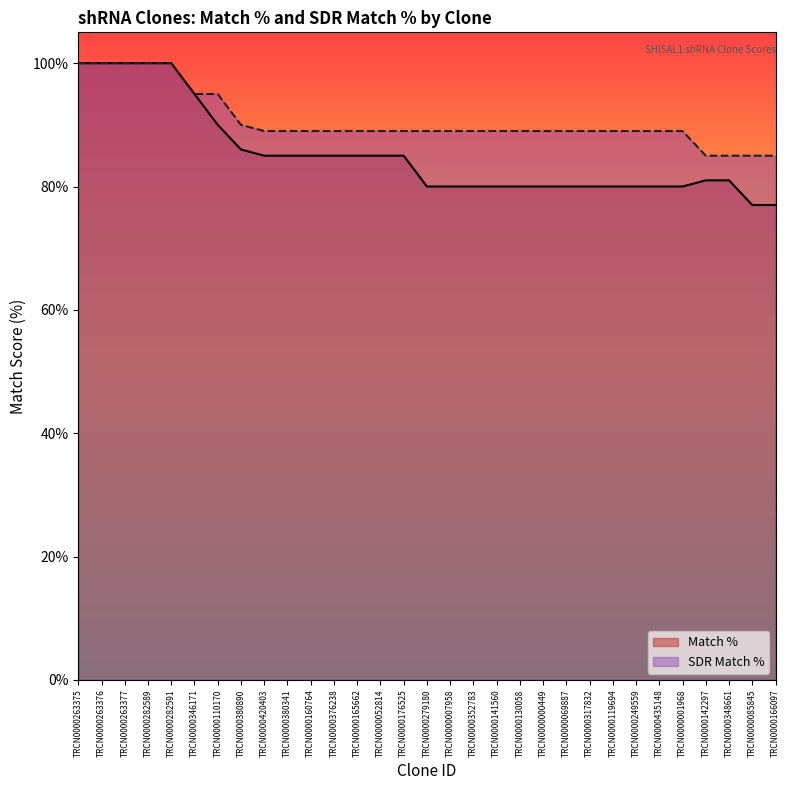

True or false: SDR Match % has a value of 39 at TRCN0000380890.

False